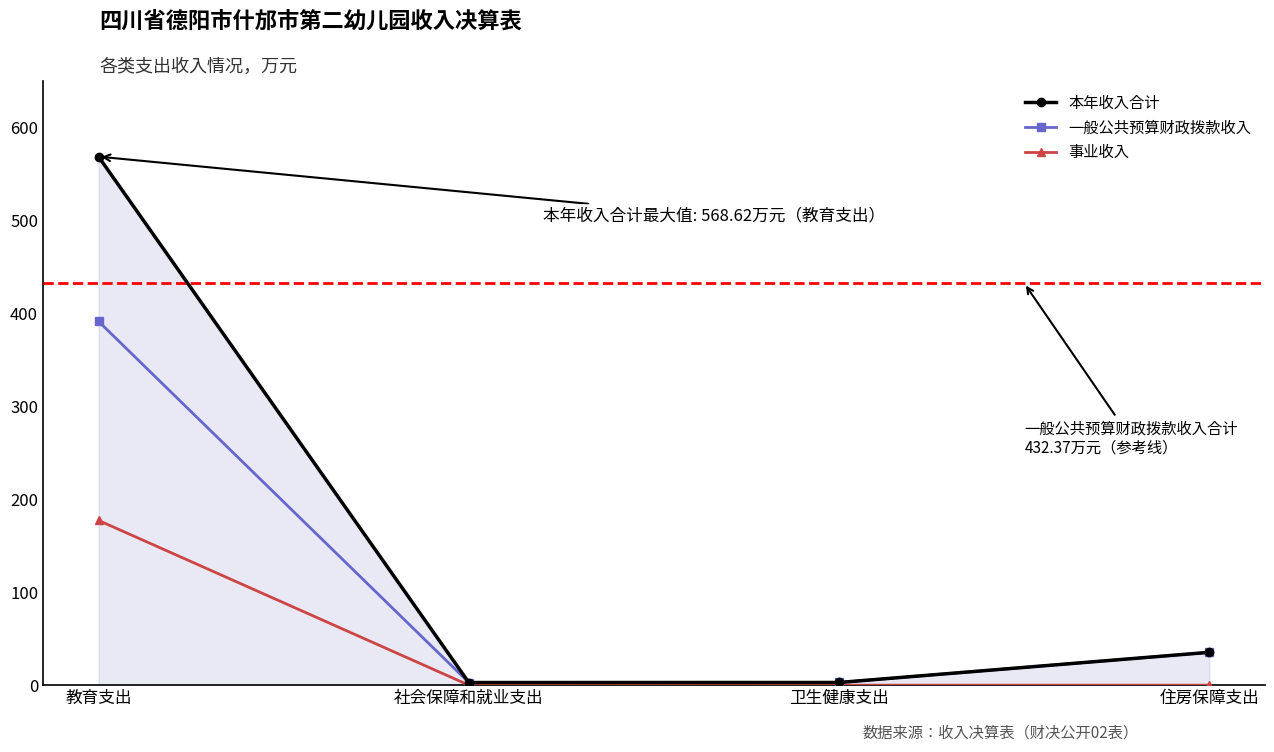

What is the label of the 2nd point from the right?

卫生健康支出